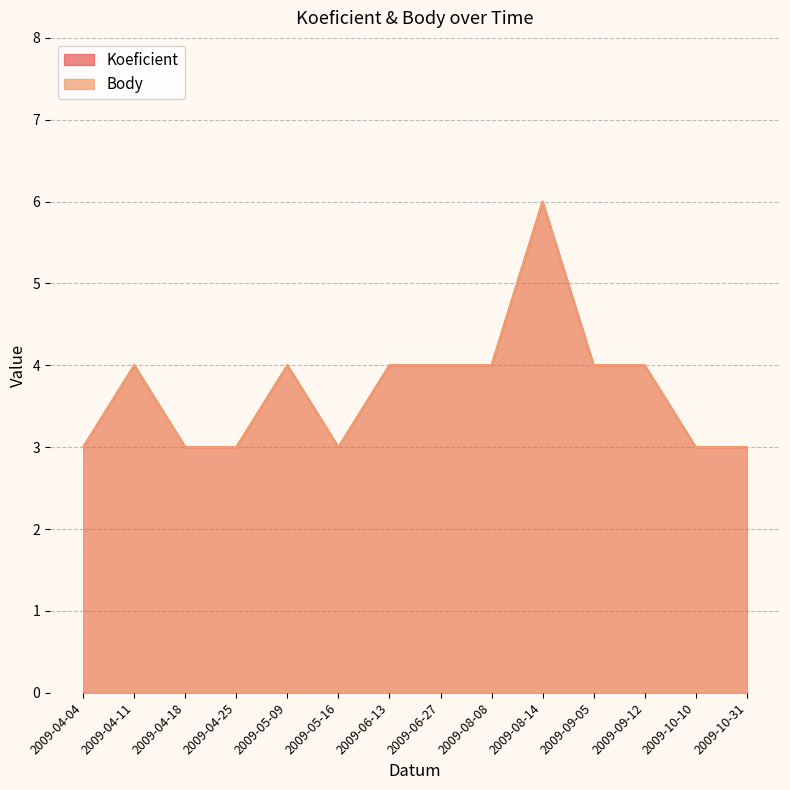

How many values in the Koeficient series are below 4?

6